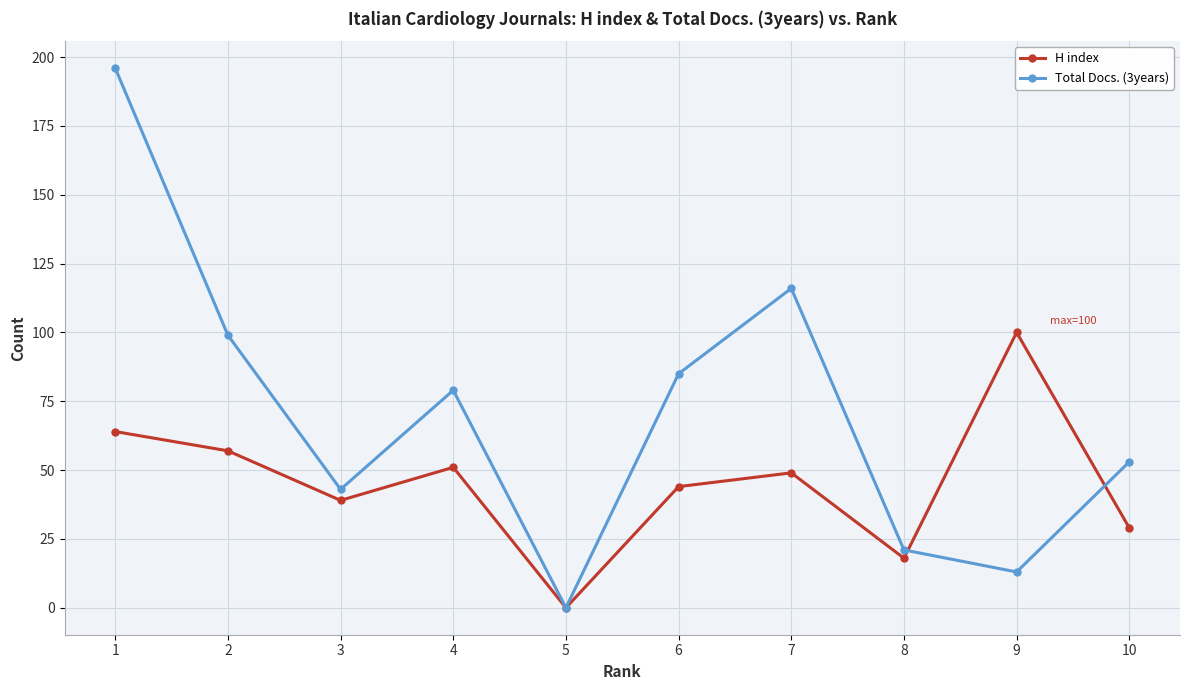

Which category has the highest value in the H index series?

9